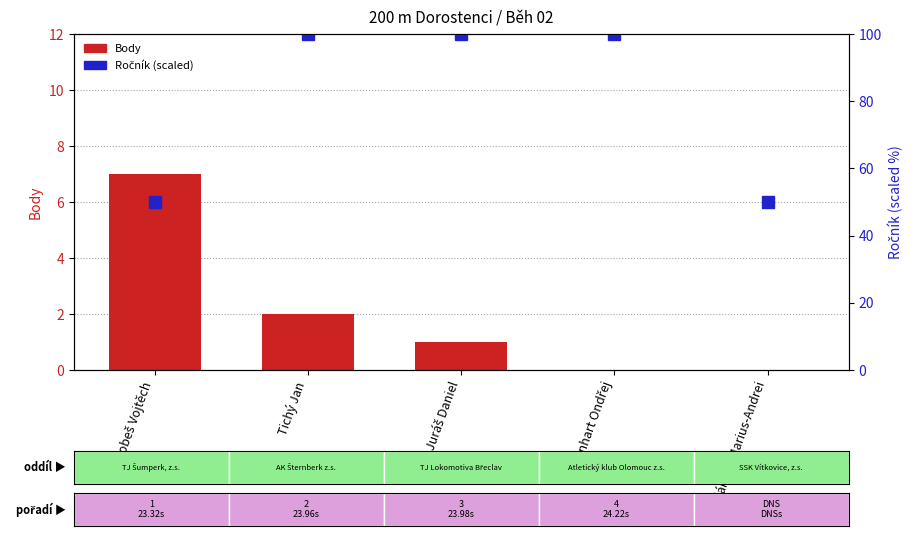

What is the label of the 5th bar from the left?

Bajánaru Marius-Andrei